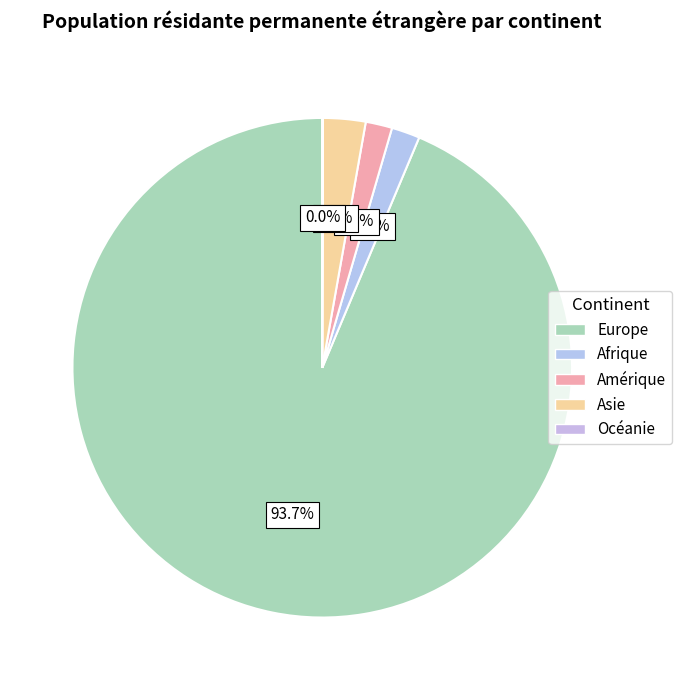

To the nearest percent, what is the average slice percentage?

20%